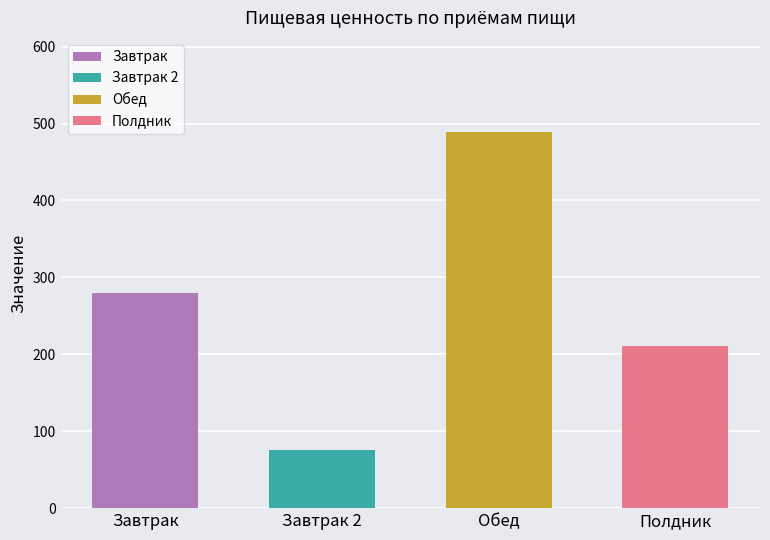

What is the minimum value for Калорийность?

75.0